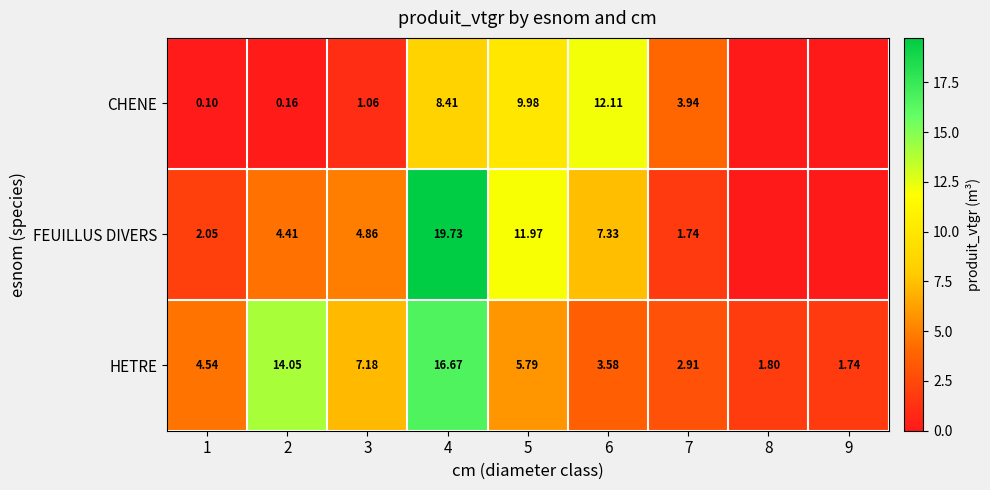

The FEUILLUS DIVERS series shows 7.3 at 6. True or false?

True